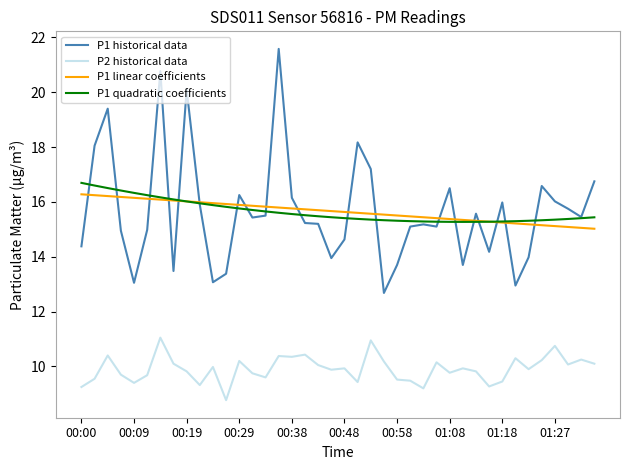

Which series has the largest range (max minus min)?

P1 historical data